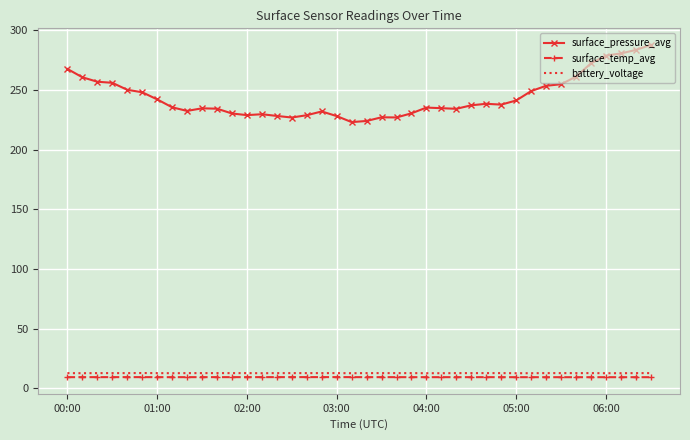

Count the battery_voltage values in the range 12 to 13.

40